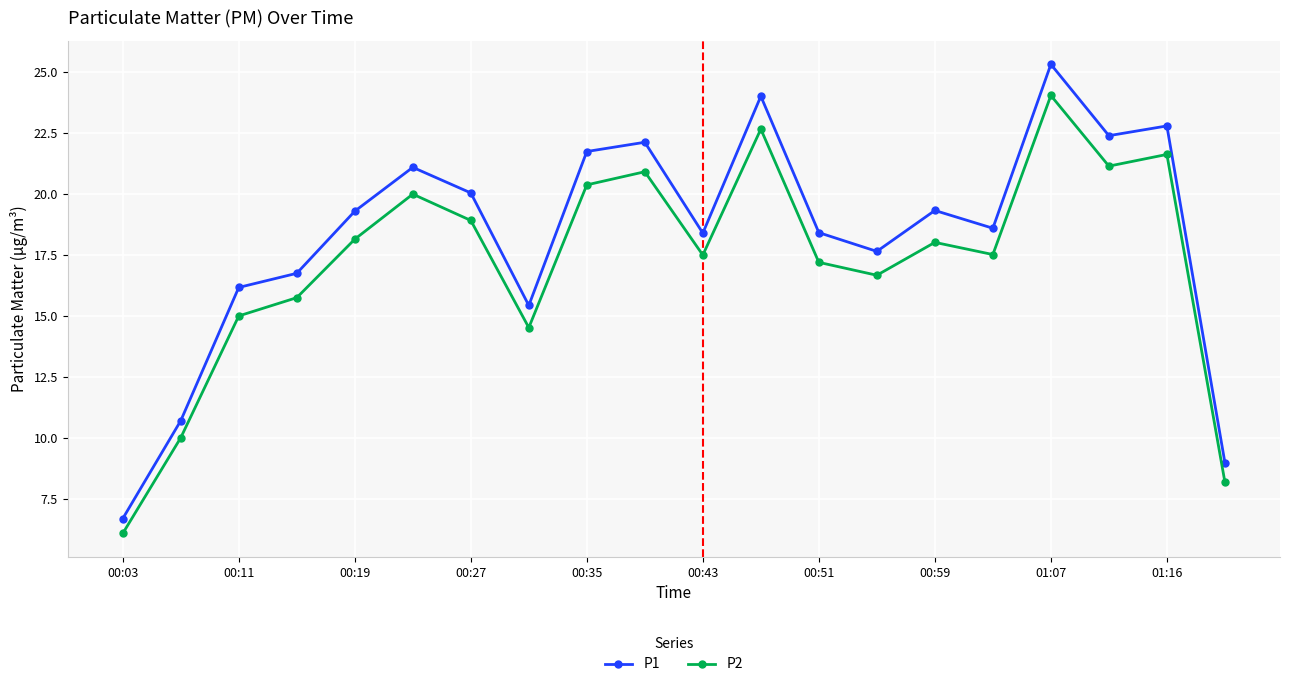

What are all the series names shown in the legend?

P1, P2